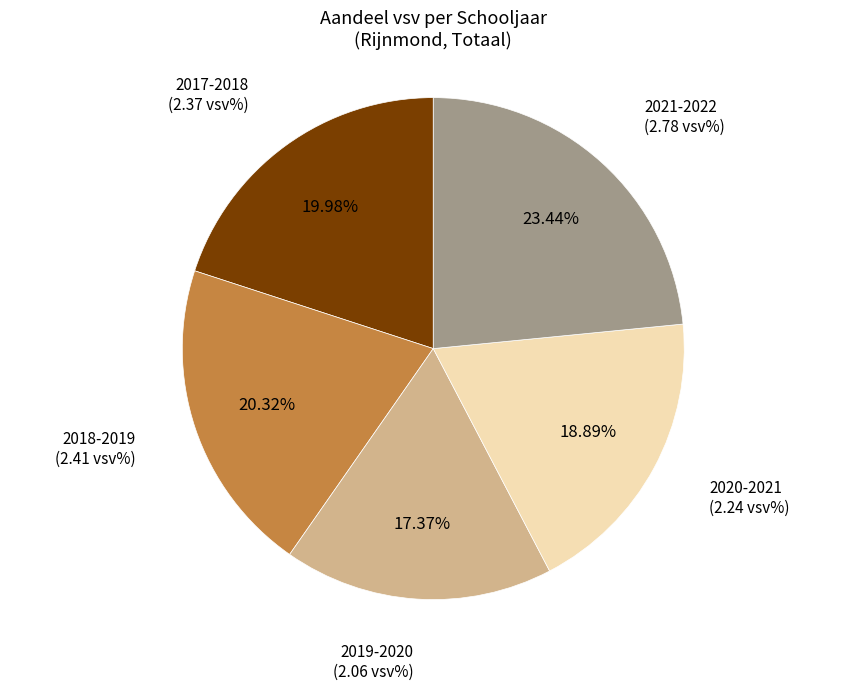

Does any single category account for the majority?

No